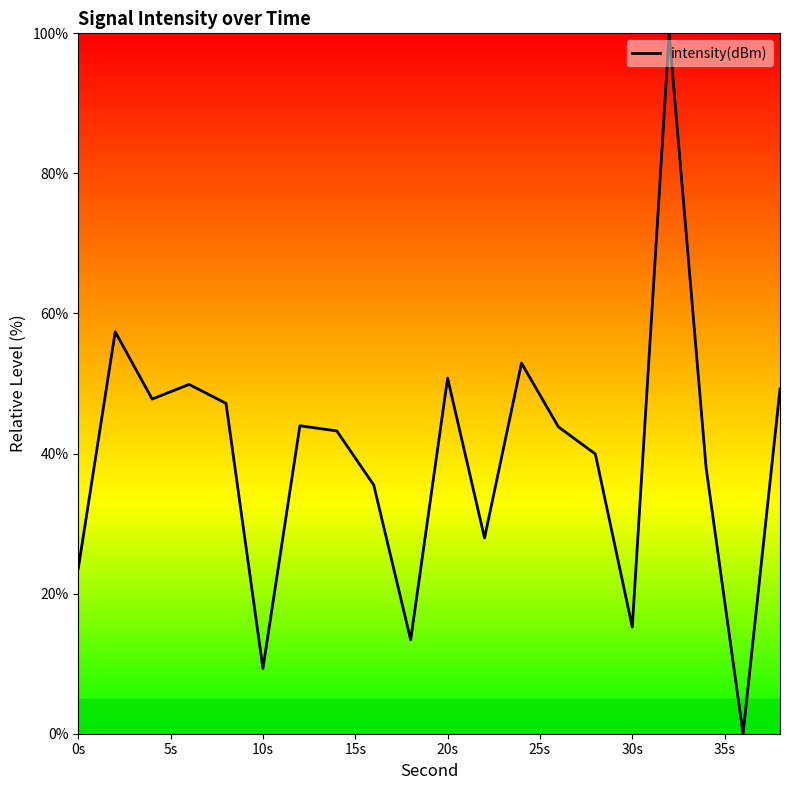

What is the difference between the maximum and minimum values?

100.0